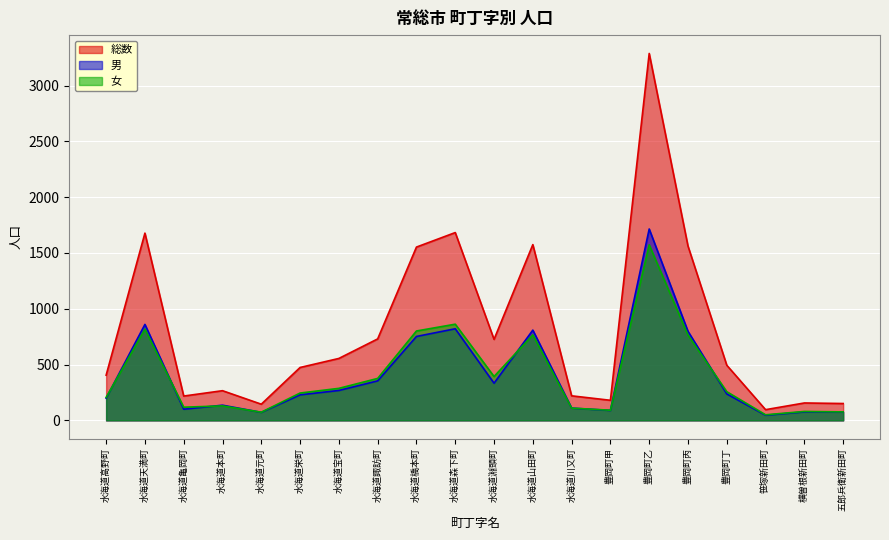

How many data points in 女 are less than 257?

10